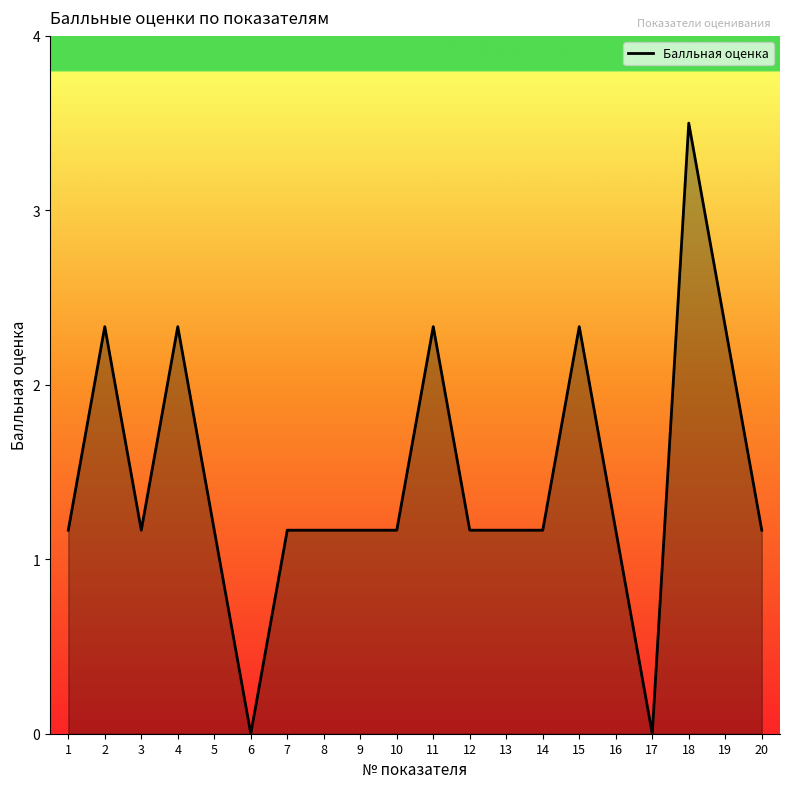

The value at 19 is 2.3. True or false?

True